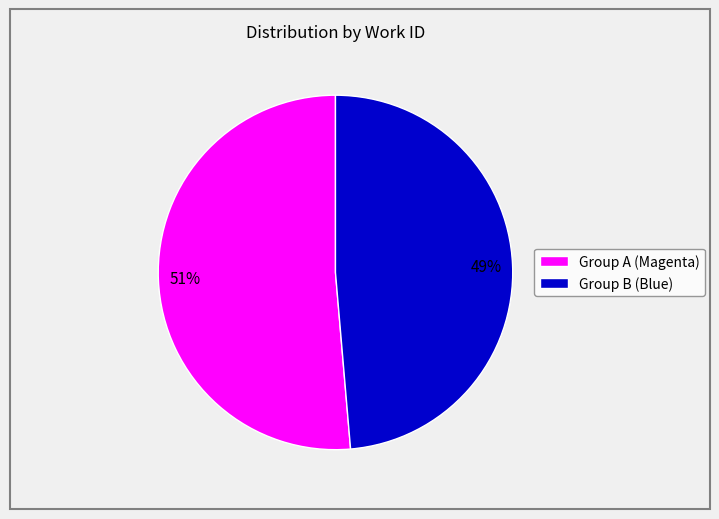

To the nearest percent, what is the average slice percentage?

50%